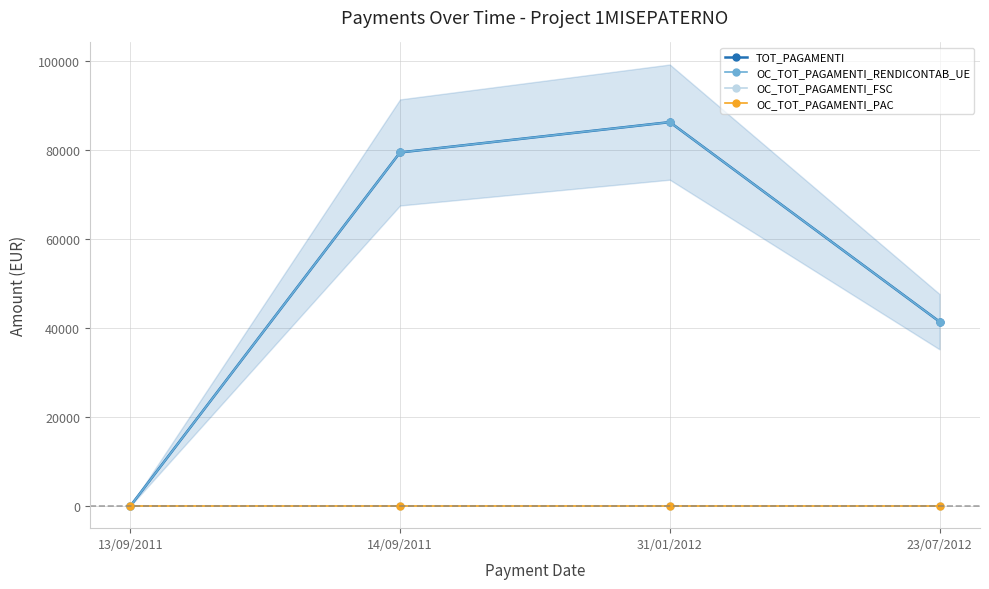

True or false: OC_TOT_PAGAMENTI_RENDICONTAB_UE has more than 0 points higher than both neighbors.

True